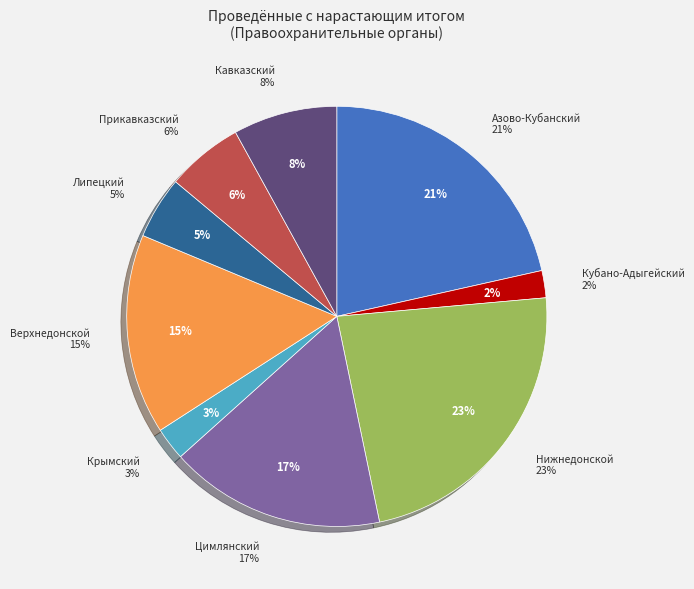

How many segments does this pie chart have?

9